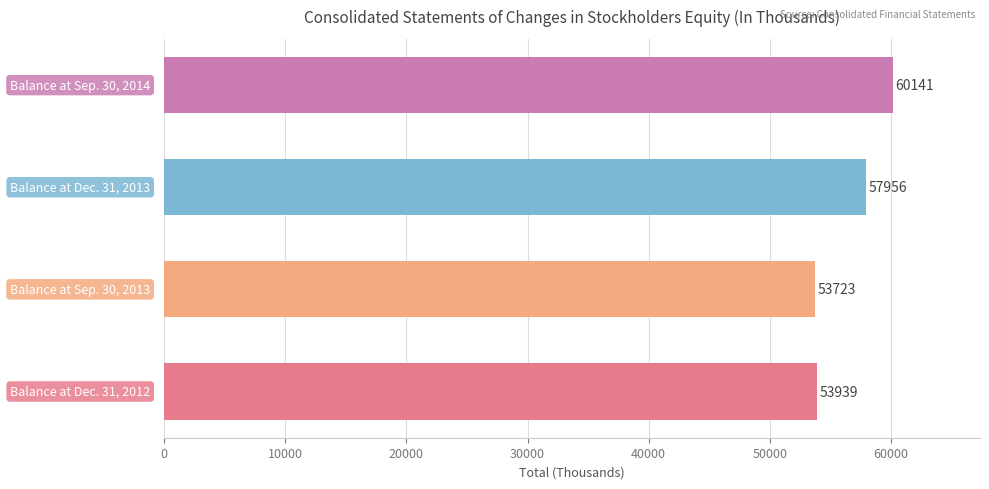

What is the smallest value displayed?

53723